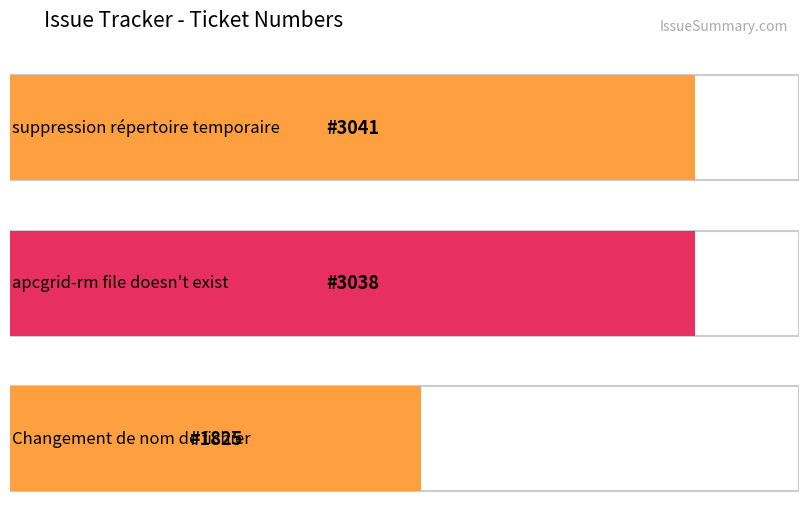

What is the sum of the values at apcgrid-rm file doesn't exist and Changement de nom de fichier?

4863